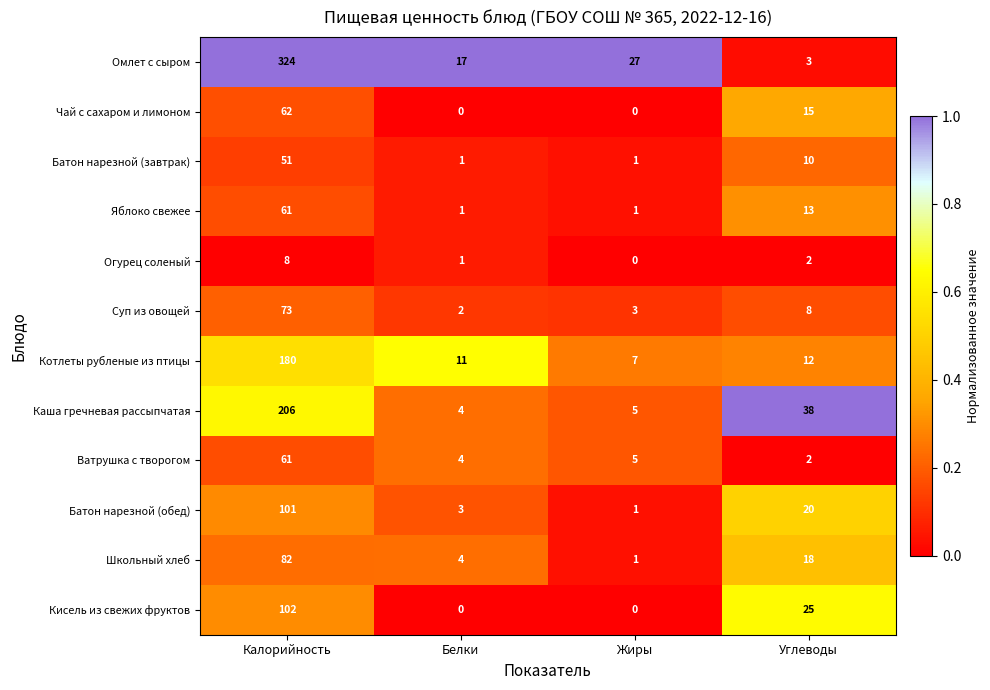

Which category has the highest value across all series?

Калорийность